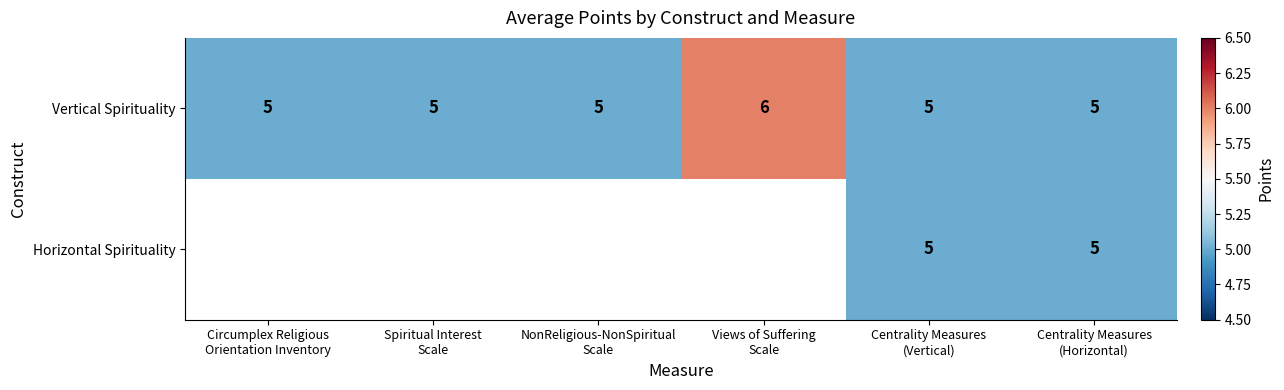

How many Vertical Spirituality values are between 5 and 6?

6